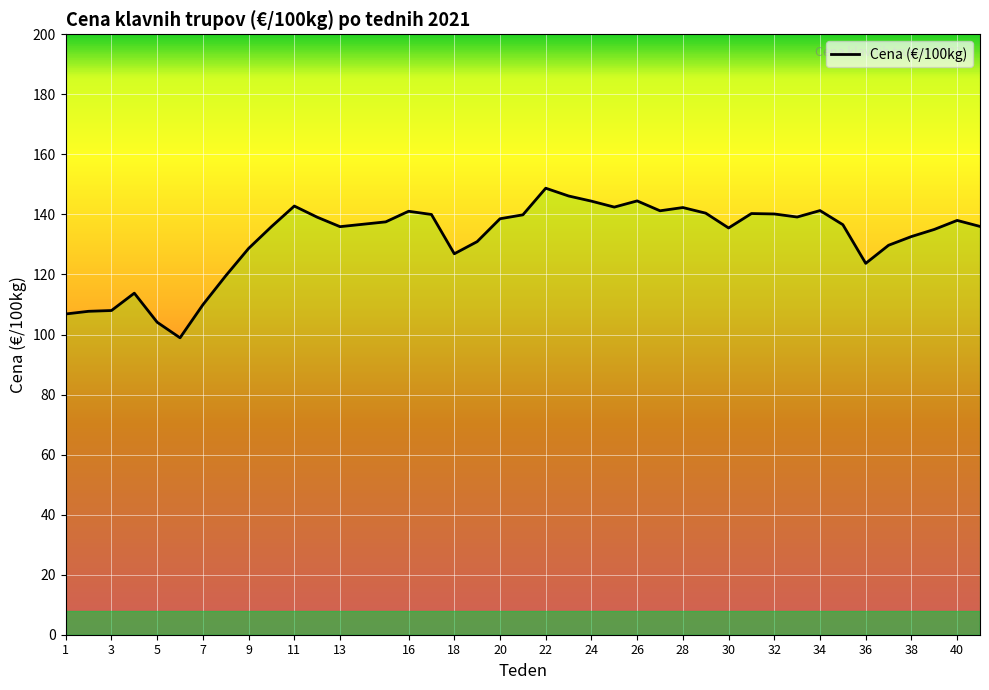

What is the smallest value displayed?

98.9